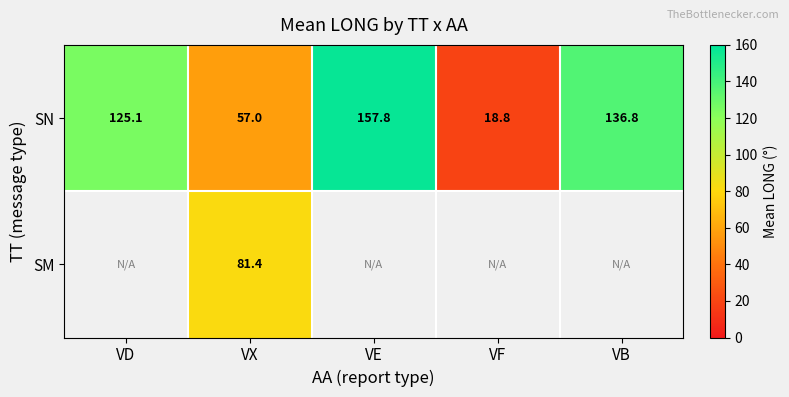

Rank the categories by SN value from highest to lowest.

VE, VB, VD, VX, VF